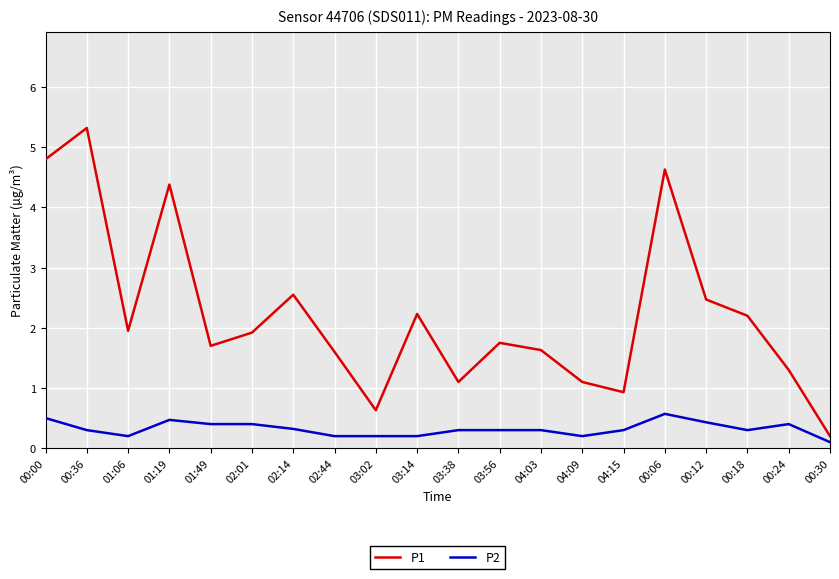

What is the difference between the highest and lowest values at 04:15?

0.6